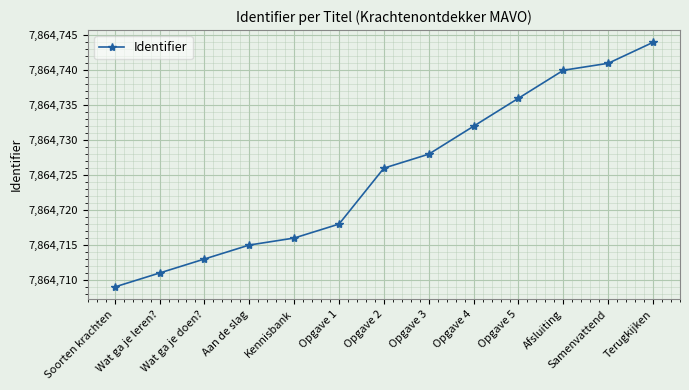

What is the difference between the second highest and second lowest values?

30